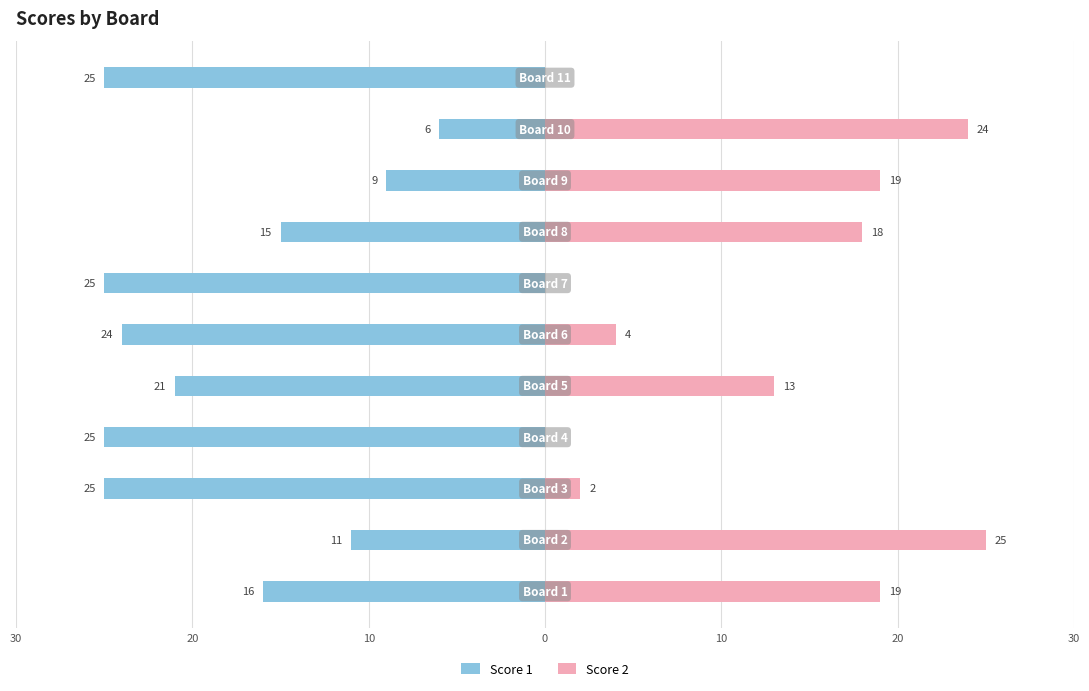

At 10, list the series in order from smallest to largest.

Score 1, Score 2